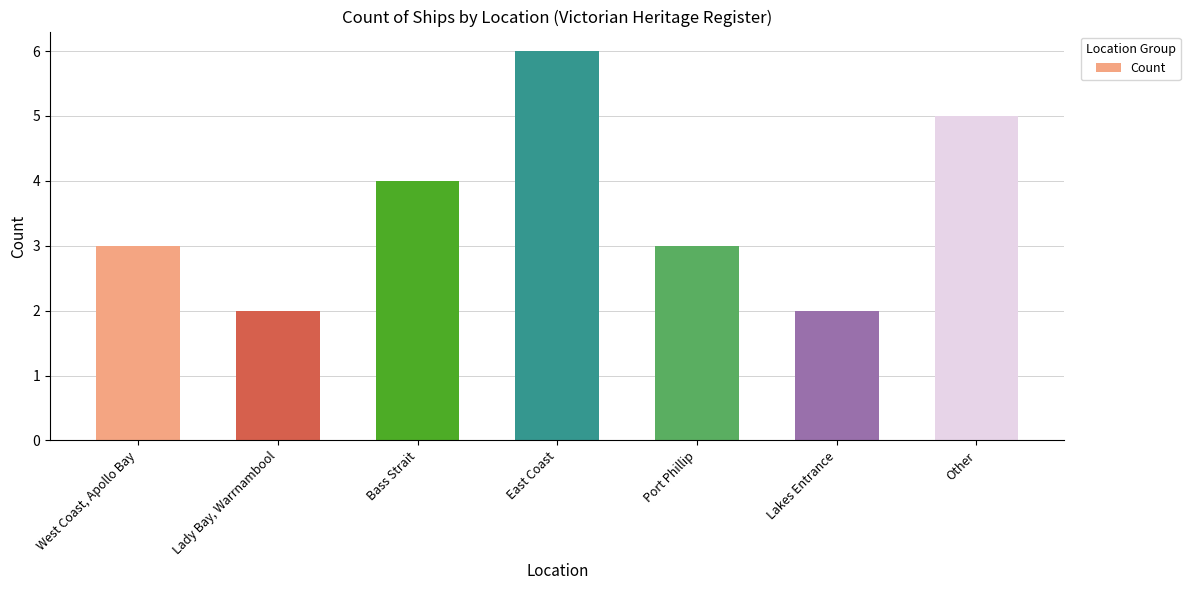

What is the difference between the maximum and minimum values?

4